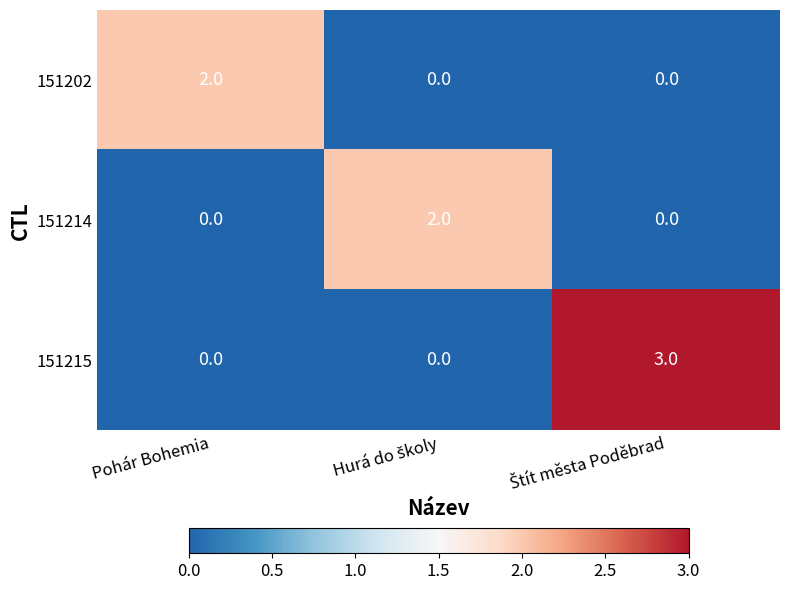

Which series has the largest range (max minus min)?

151215